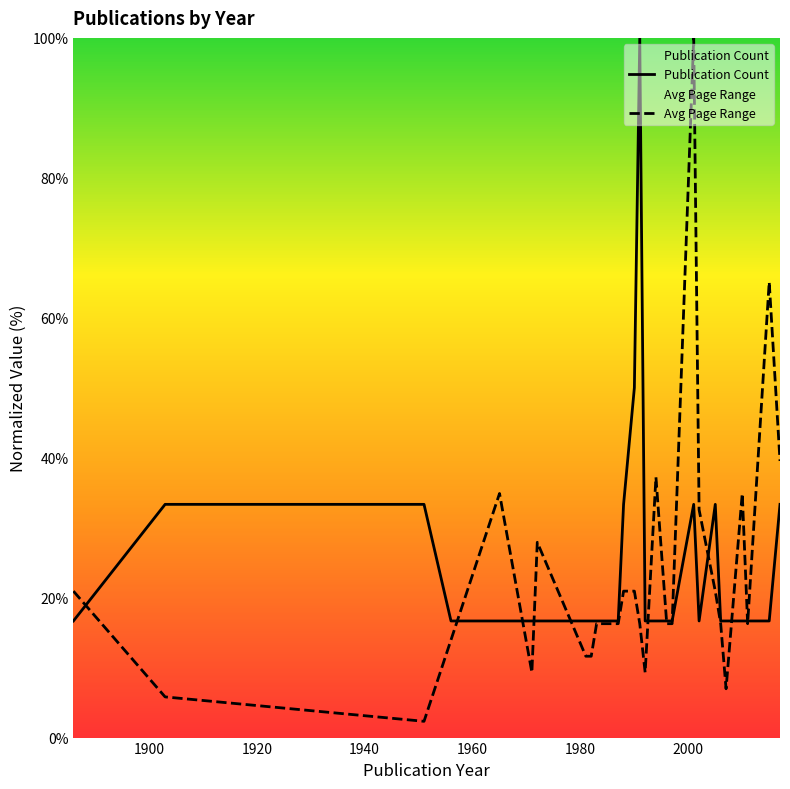

Which series has the largest range (max minus min)?

Avg Page Range